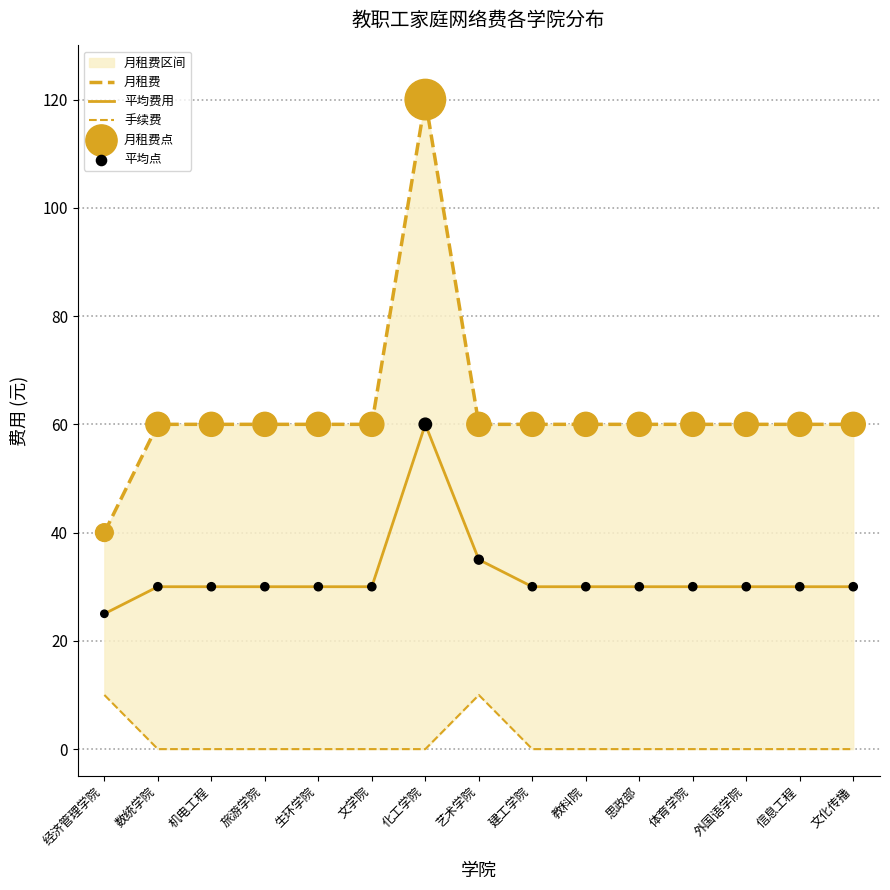

Is the value of 平均点 at 经济管理学院 greater than the value of 平均费用 at 信息工程?

No